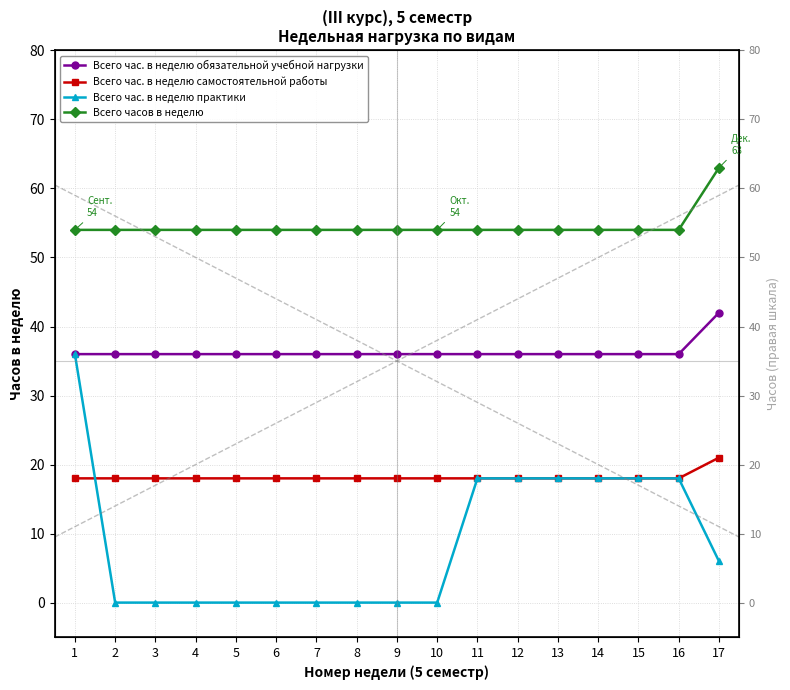

How many times do Всего час. в неделю самостоятельной работы and Всего час. в неделю практики cross each other?

1